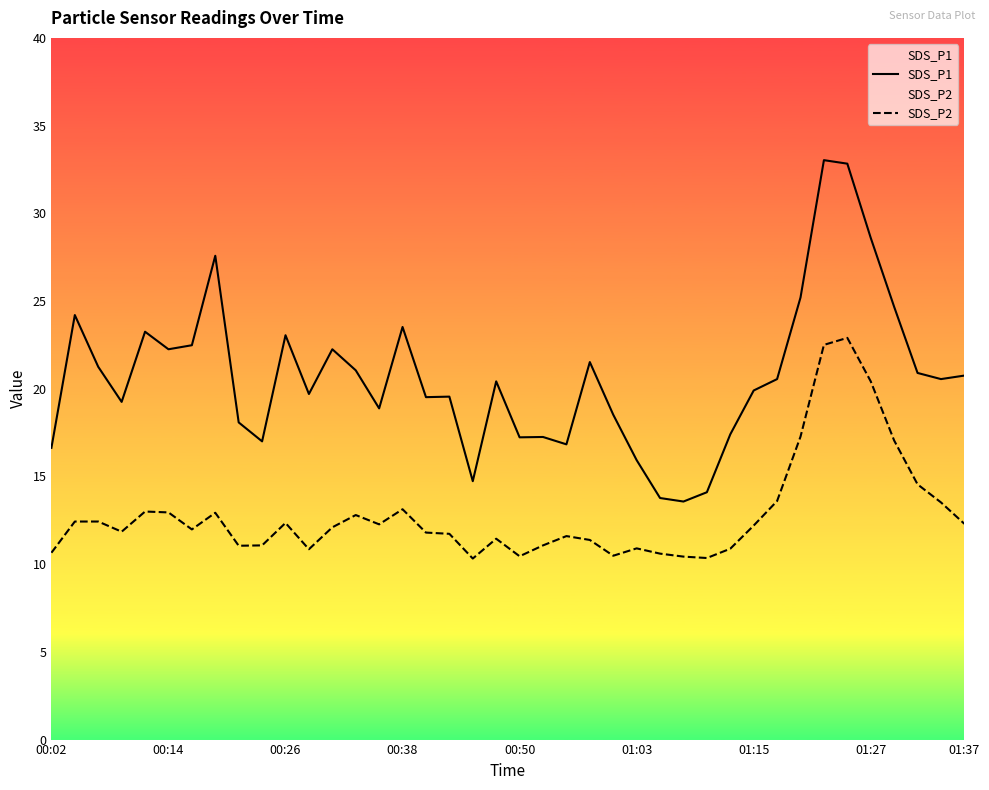

How many series are shown in this chart?

2